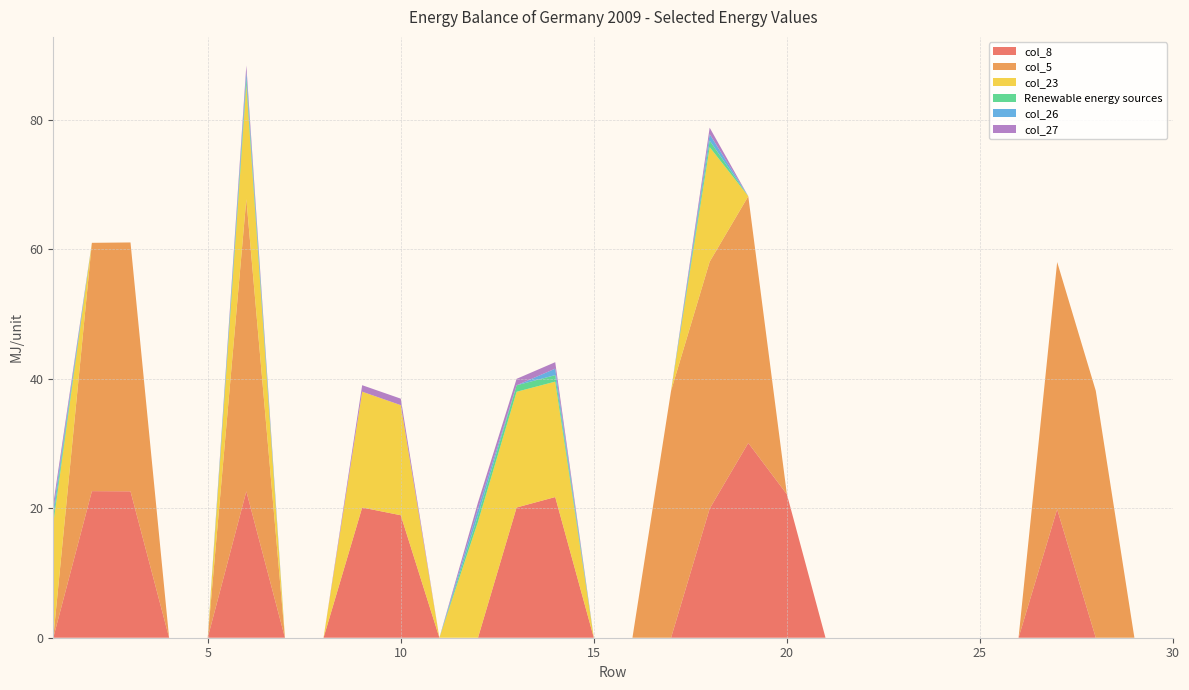

Reading left to right, what are all the values shown in this chart?

col_8: 0.0	22.6	22.6	0.0	0.0	22.6	0.0	0.0	20.1	18.9	0.0	0.0	20.1	21.7	0.0	0.0	0.0	19.9	30.1	22.1	0.0	0.0	0.0	0.0	0.0	0.0	19.8	0.0	0.0	0.0
col_5: 0.0	38.3	38.4	0.0	0.0	45.1	0.0	0.0	0.0	0.0	0.0	0.0	0.0	0.0	0.0	0.0	38.1	38.1	38.1	0.0	0.0	0.0	0.0	0.0	0.0	0.0	38.2	38.1	0.0	0.0
col_23: 17.6	0.0	0.0	0.0	0.0	17.6	0.0	0.0	17.9	17.0	0.0	17.9	17.9	17.8	0.0	0.0	0.0	17.7	0.0	0.0	0.0	0.0	0.0	0.0	0.0	0.0	0.0	0.0	0.0	0.0
Renewable energy sources: 1.0	0.0	0.0	0.0	0.0	1.0	0.0	0.0	0.0	0.0	0.0	1.0	1.0	1.0	0.0	0.0	0.0	1.0	0.0	0.0	0.0	0.0	0.0	0.0	0.0	0.0	0.0	0.0	0.0	0.0
col_26: 1.0	0.0	0.0	0.0	0.0	1.0	0.0	0.0	0.0	0.0	0.0	1.0	0.0	1.0	0.0	0.0	0.0	1.0	0.0	0.0	0.0	0.0	0.0	0.0	0.0	0.0	0.0	0.0	0.0	0.0
col_27: 1.0	0.0	0.0	0.0	0.0	1.0	0.0	0.0	1.0	1.0	0.0	1.0	1.0	1.0	0.0	0.0	0.0	1.0	0.0	0.0	0.0	0.0	0.0	0.0	0.0	0.0	0.0	0.0	0.0	0.0